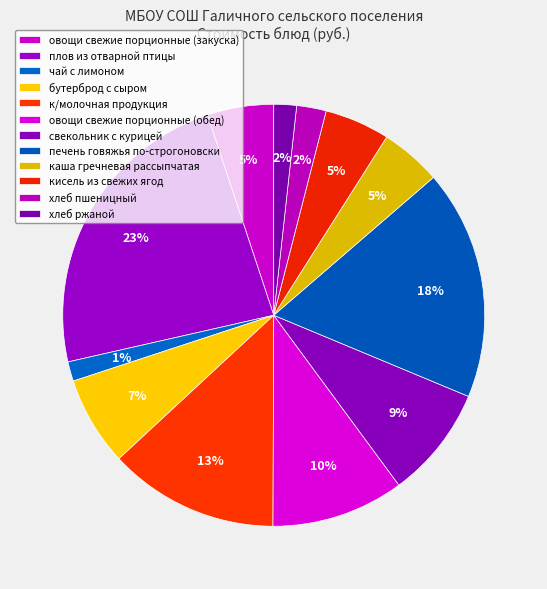

To the nearest percent, what is the difference between the largest and smallest slice percentages?

22%